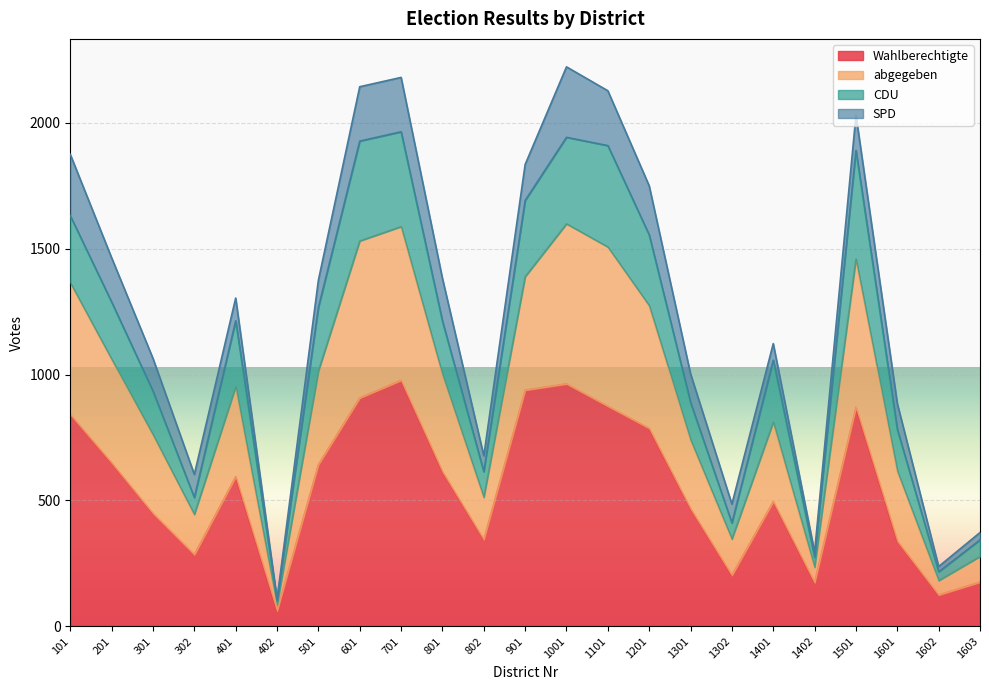

Which category has the lowest value in the Wahlberechtigte series?

402